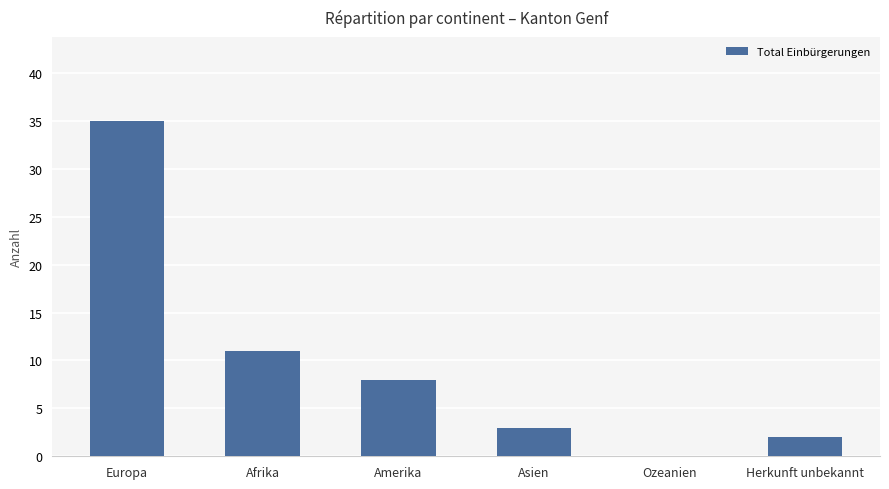

What is the greatest value displayed?

35